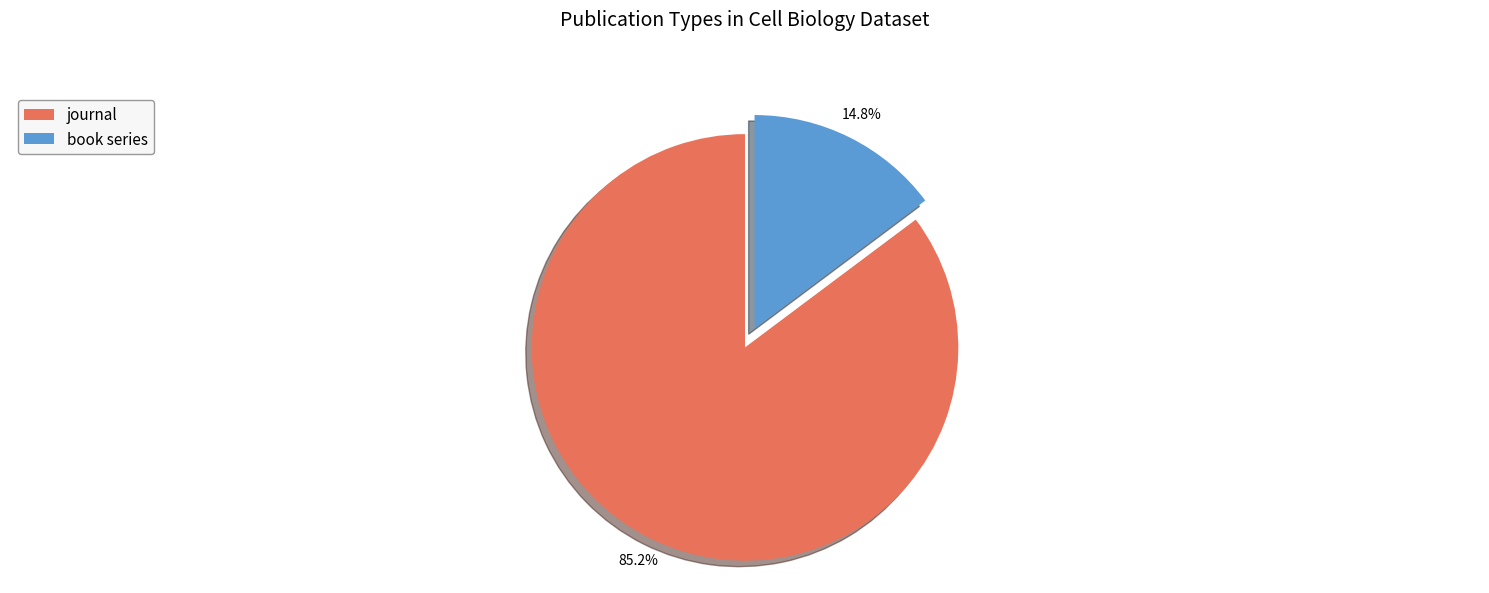

Which has a higher value, journal or book series?

journal